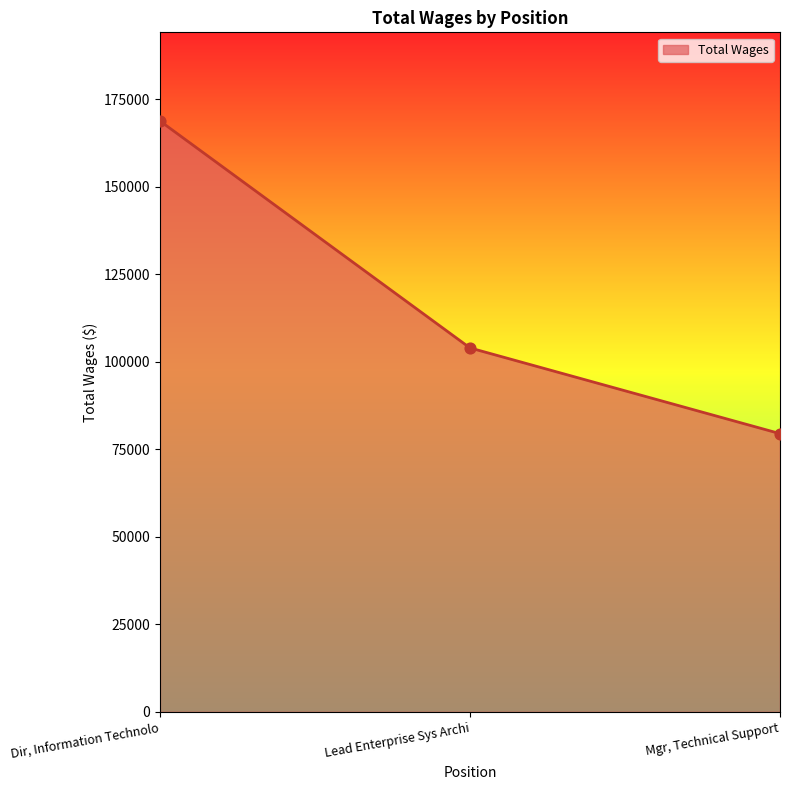

What is the change in value from Lead Enterprise Sys Archi to Mgr, Technical Support?

-24482